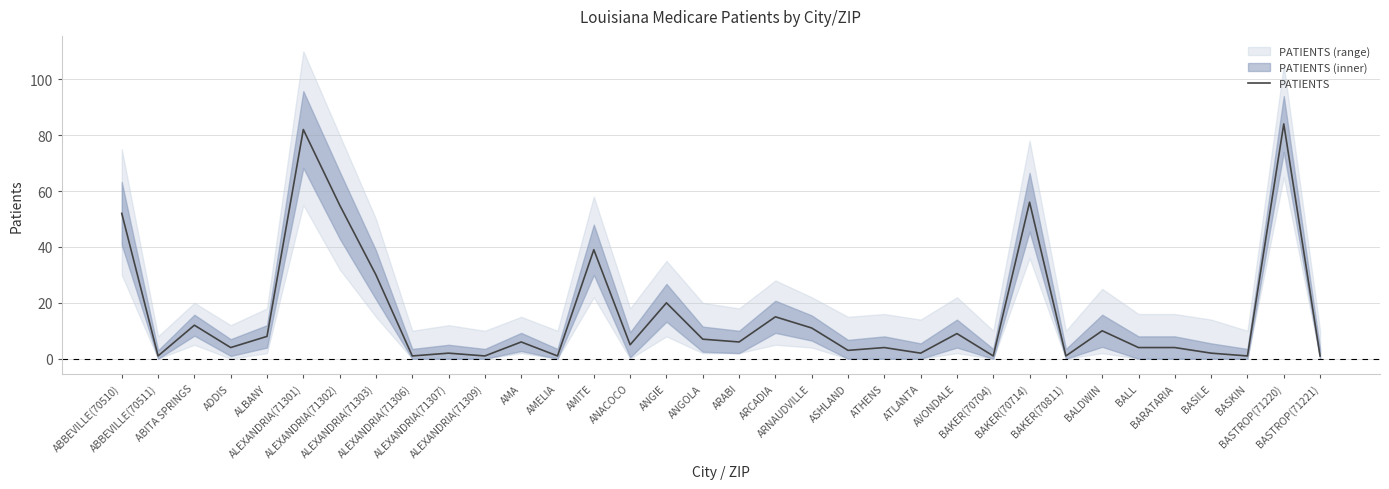

What is the sum of the values at ABBEVILLE(70510) and ARNAUDVILLE?

63